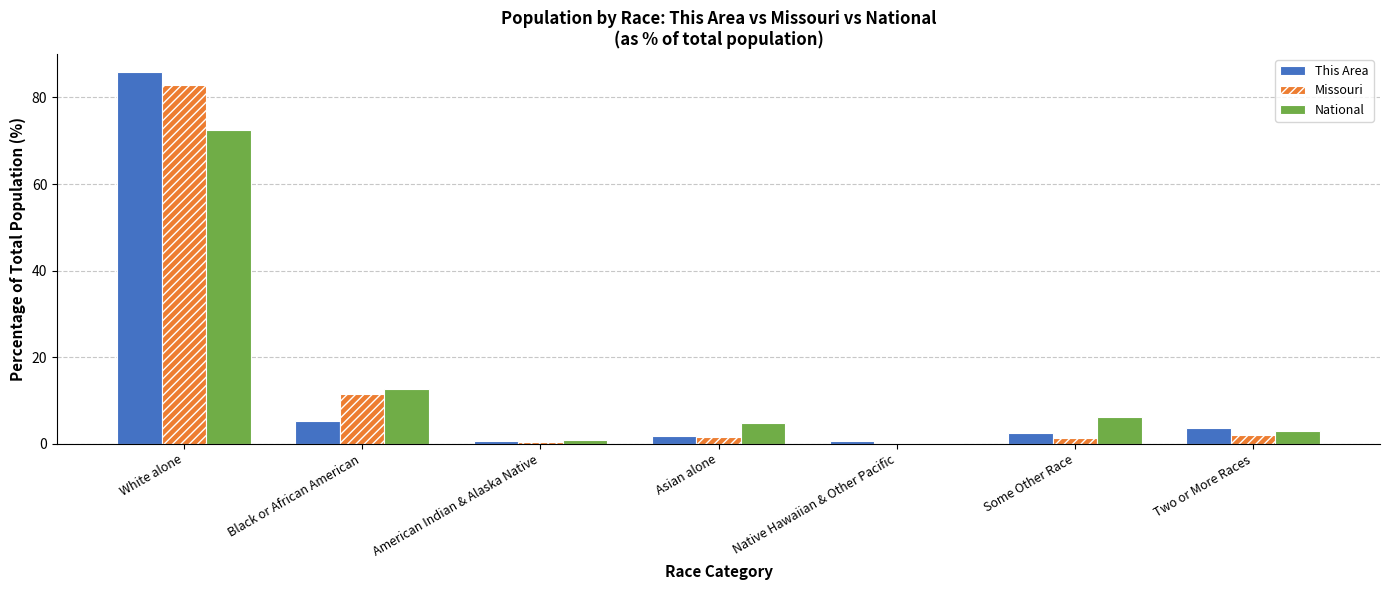

Between Black or African American and Some Other Race, which series saw the biggest shift?

Missouri